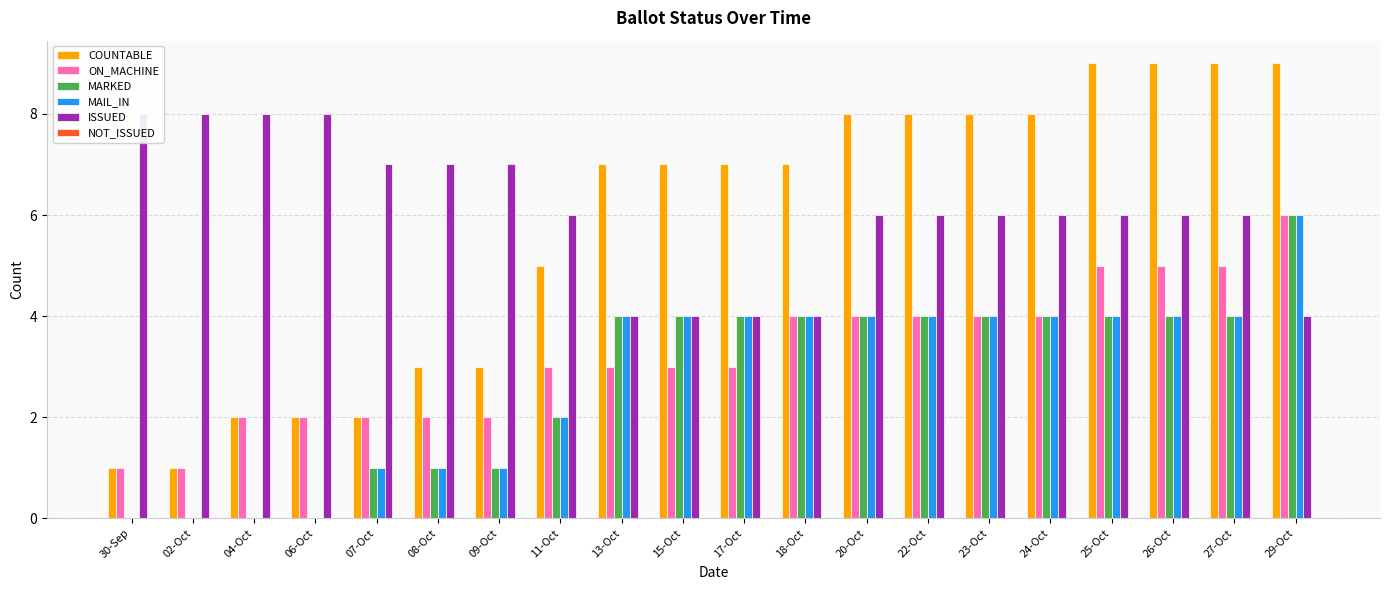

What is the value of the COUNTABLE bar at the 13th from the left?

8